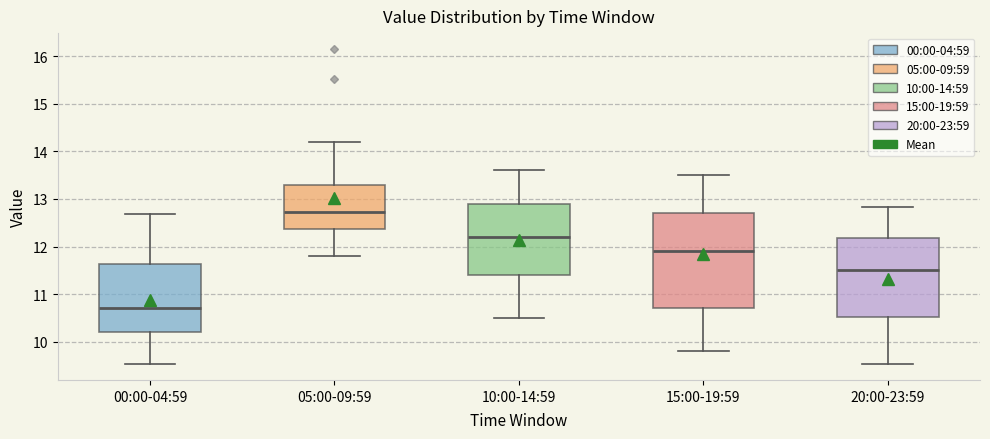

Comparing the boxes themselves (not the whiskers), which one is the tallest?

15:00-19:59